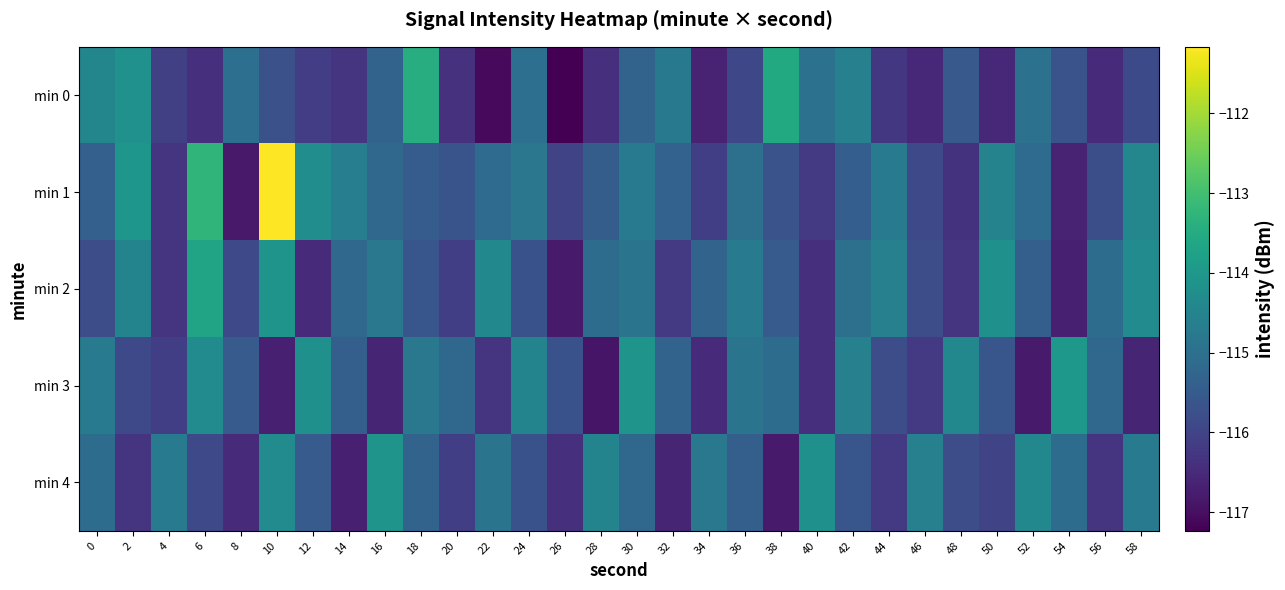

What is the difference between the highest and lowest values at 50?

2.4